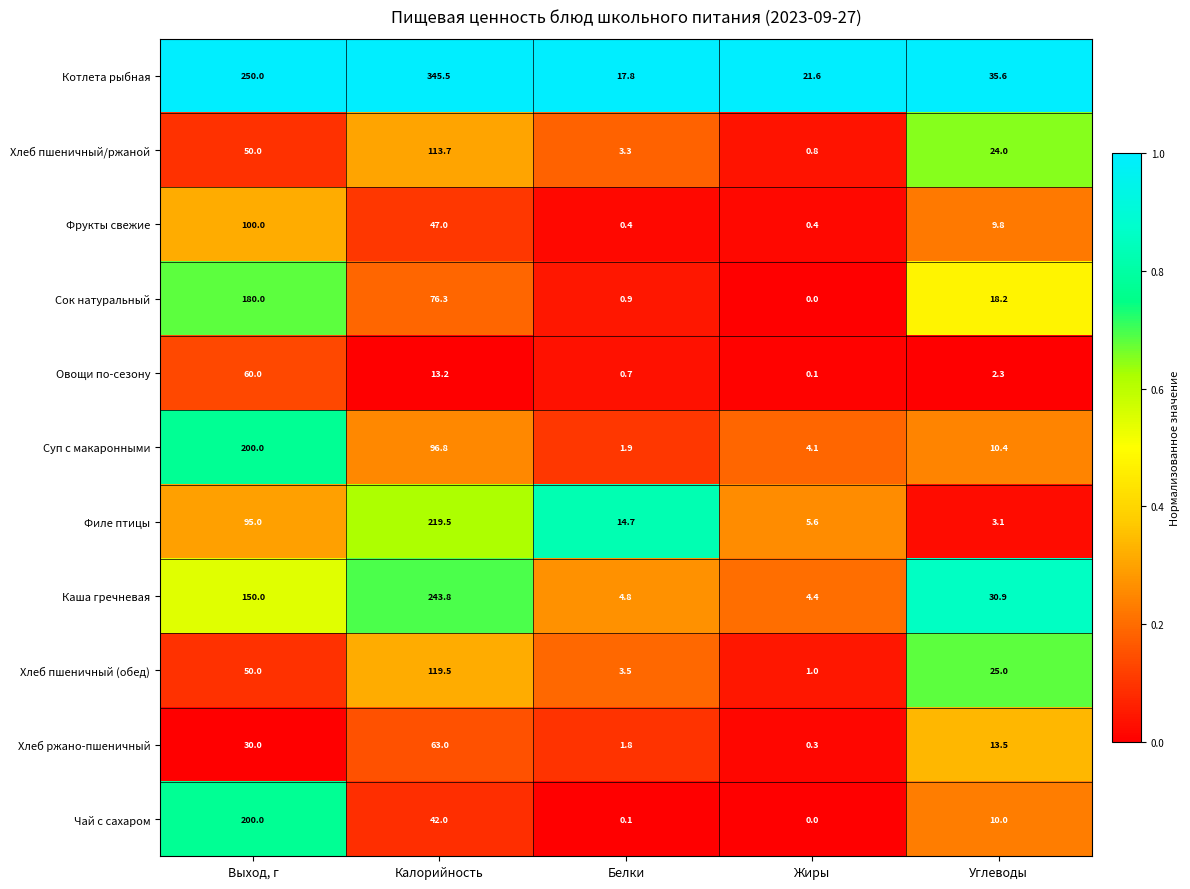

At which label is Хлеб пшеничный/ржаной closest to 57?

Выход, г